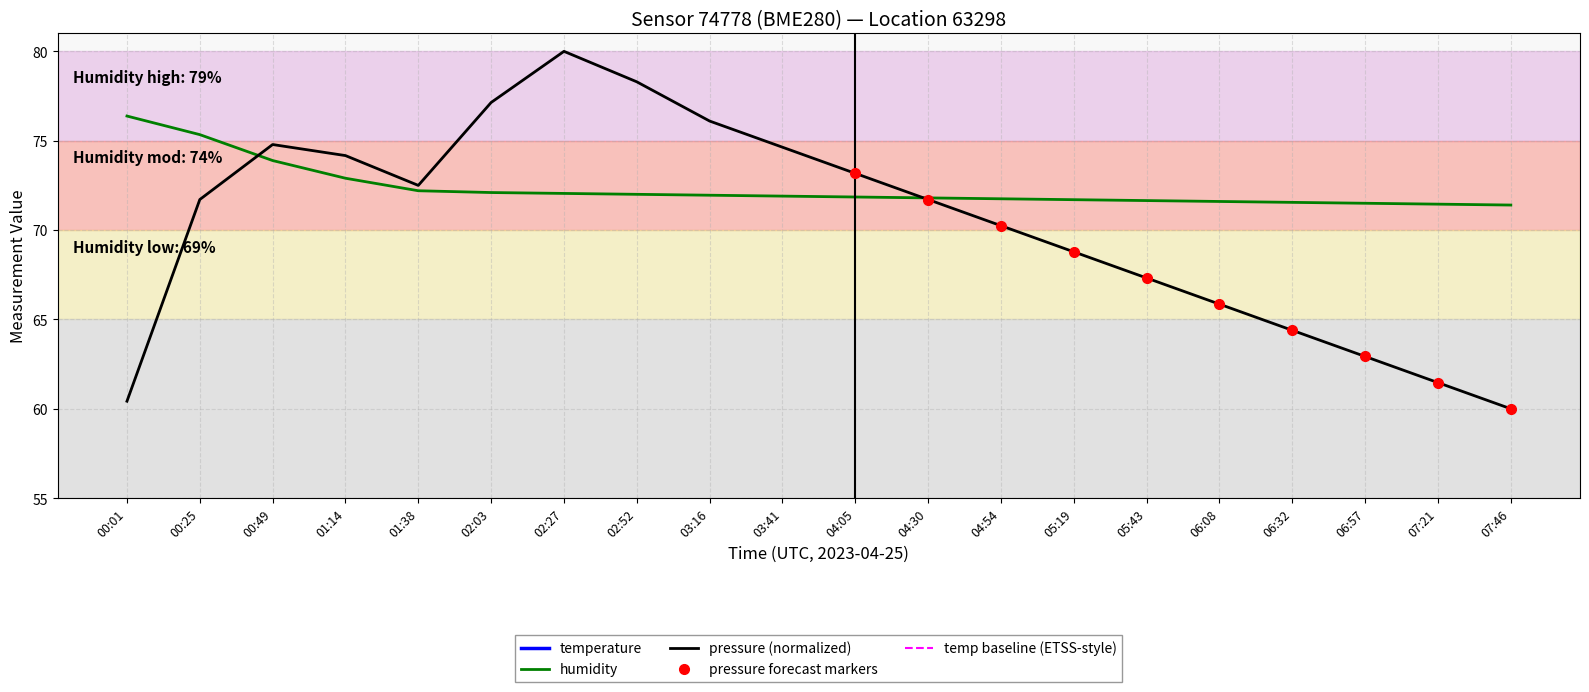

Which series changed the most between 05:43 and 07:21?

pressure_scaled